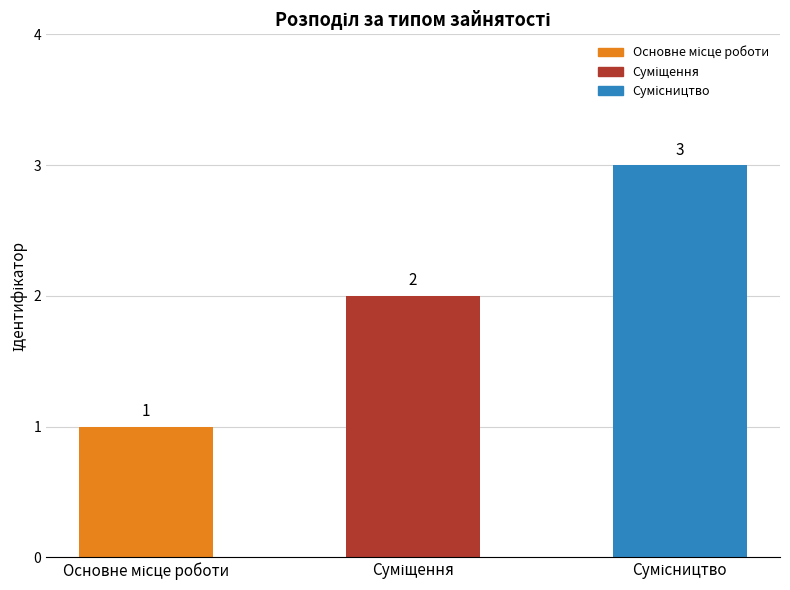

What is the maximum value shown in the chart?

3